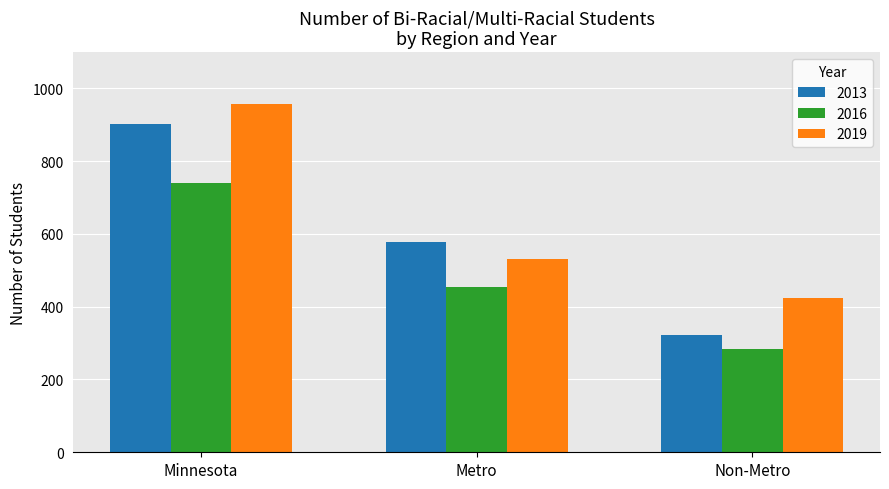

How many bars are there in each group?

3